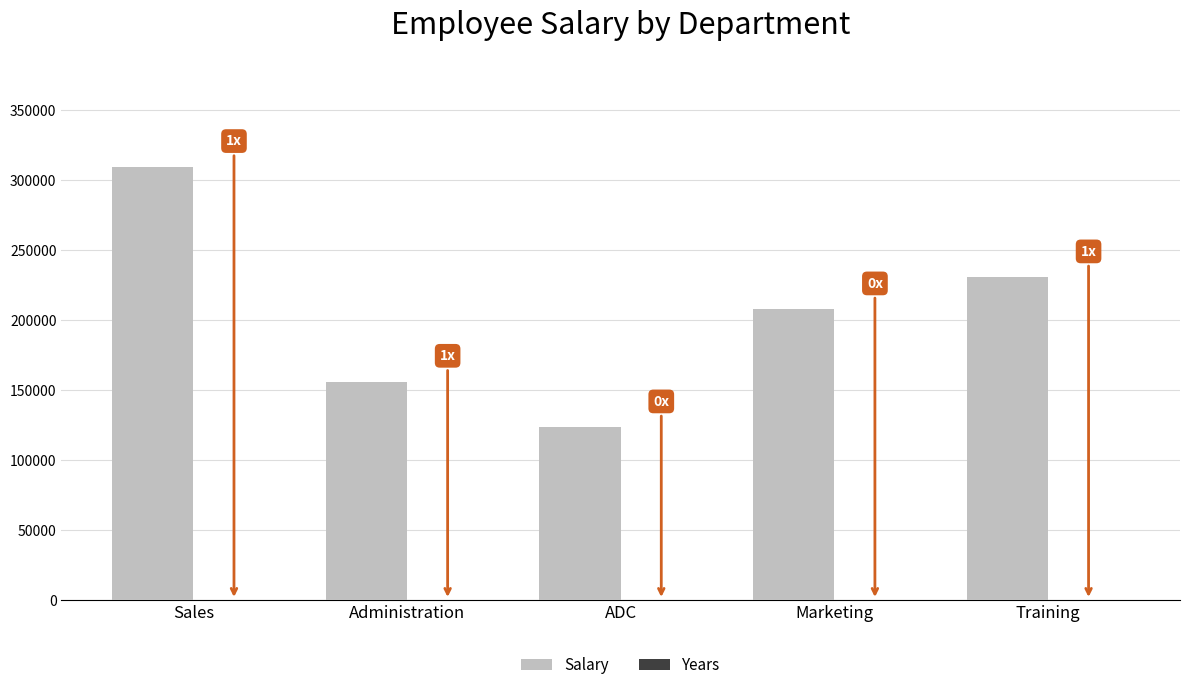

What is the difference between the Salary values at ADC and Training?

107167